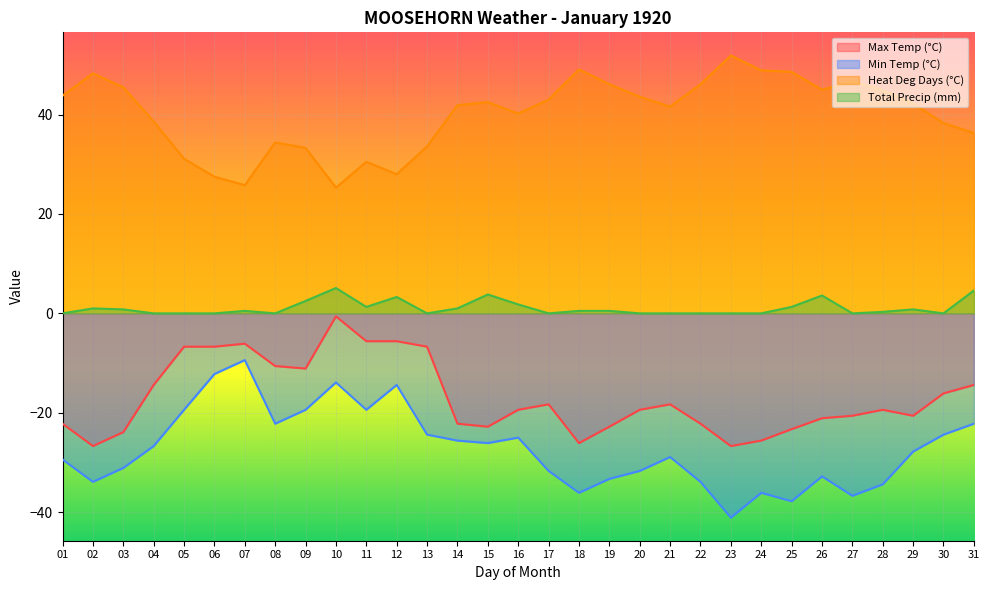

Rank the series by their maximum value, from lowest to highest.

Min Temp (°C), Max Temp (°C), Total Precip (mm), Heat Deg Days (°C)